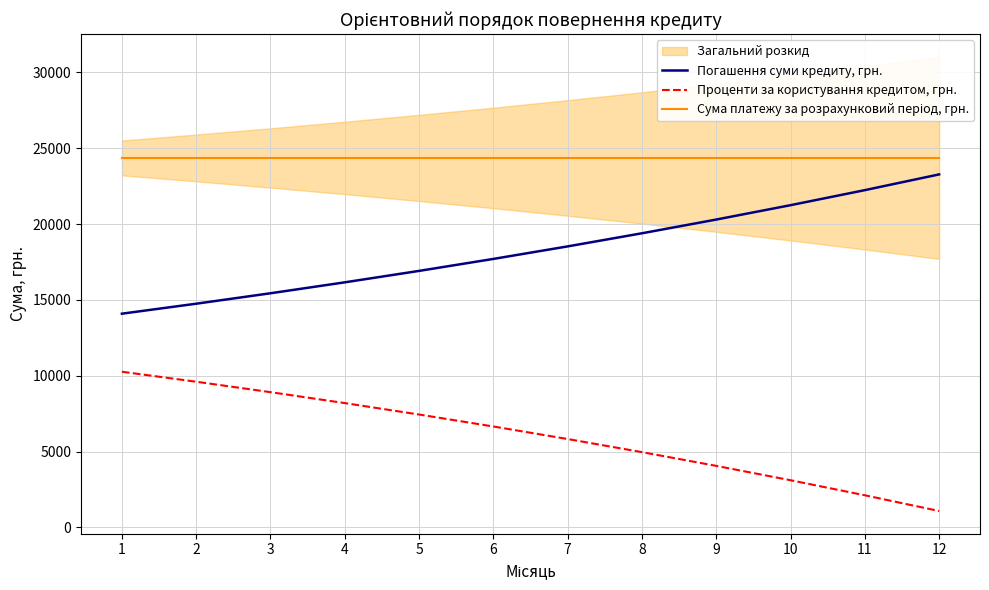

What is the difference between the highest and lowest values at 3?

15436.8